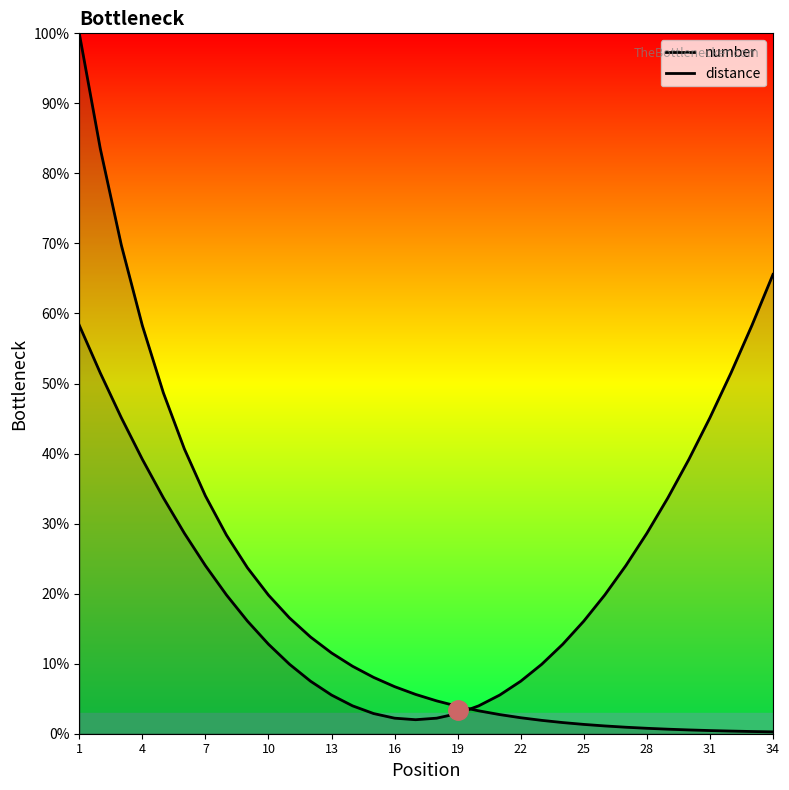

What are all the series names shown in the legend?

number, distance